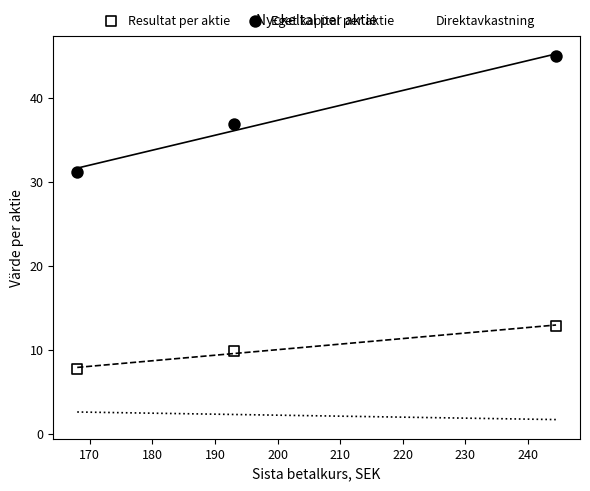

What are all the series names shown in the legend?

Resultat per aktie, Eget kapital per aktie, Direktavkastning